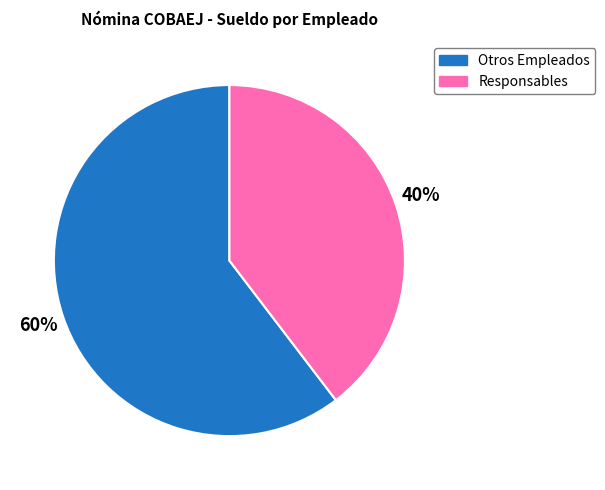

Is it true that Responsables is 40% of the pie?

True